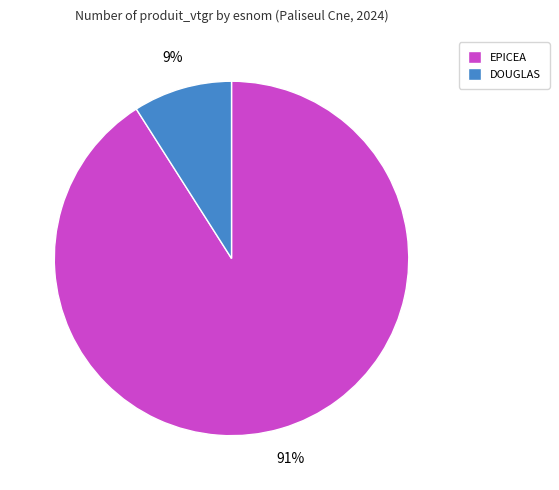

To the nearest percent, what is the difference between the EPICEA and DOUGLAS slice percentages?

82%